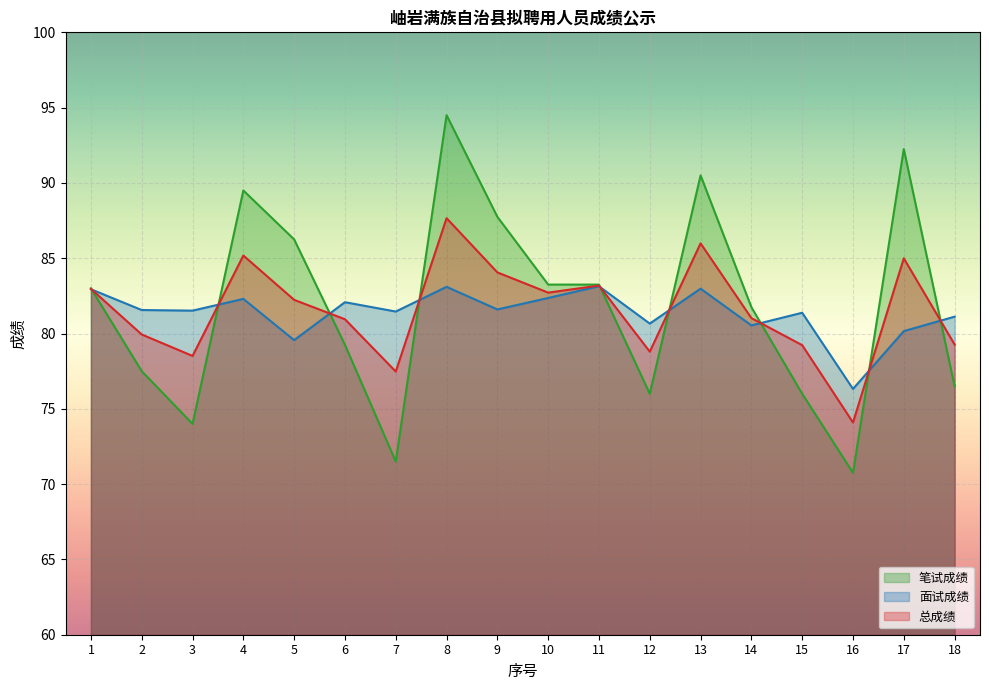

Which category has the highest value in the 总成绩 series?

8